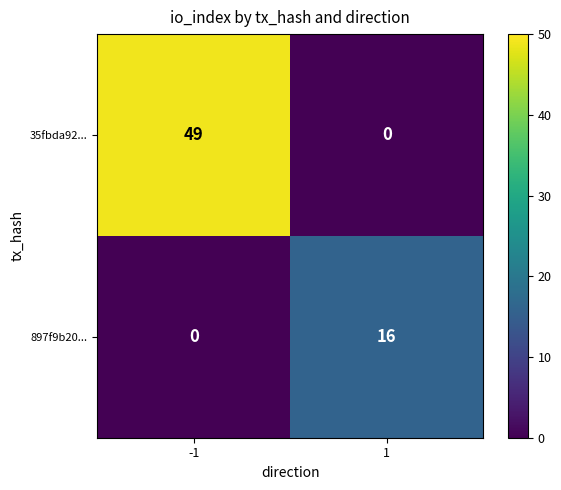

Which has a higher value, 1 or -1?

-1